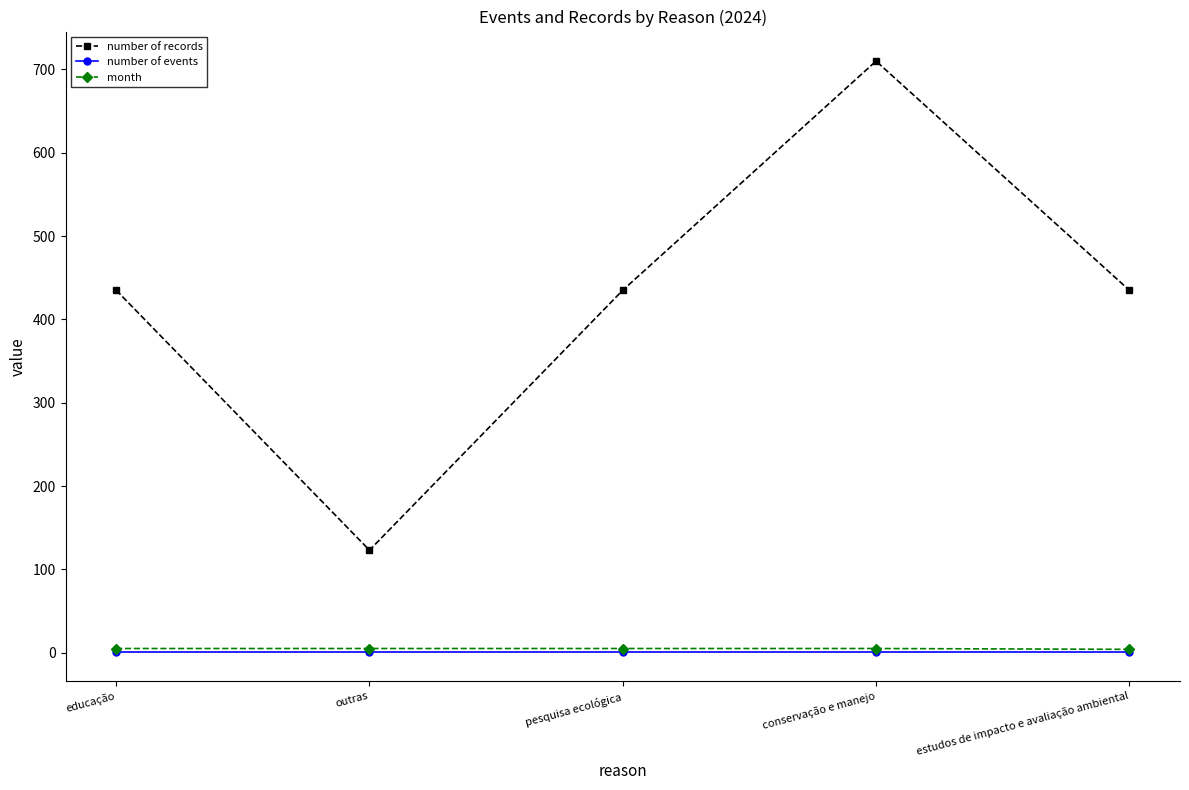

Which series has the widest spread of values?

number of records